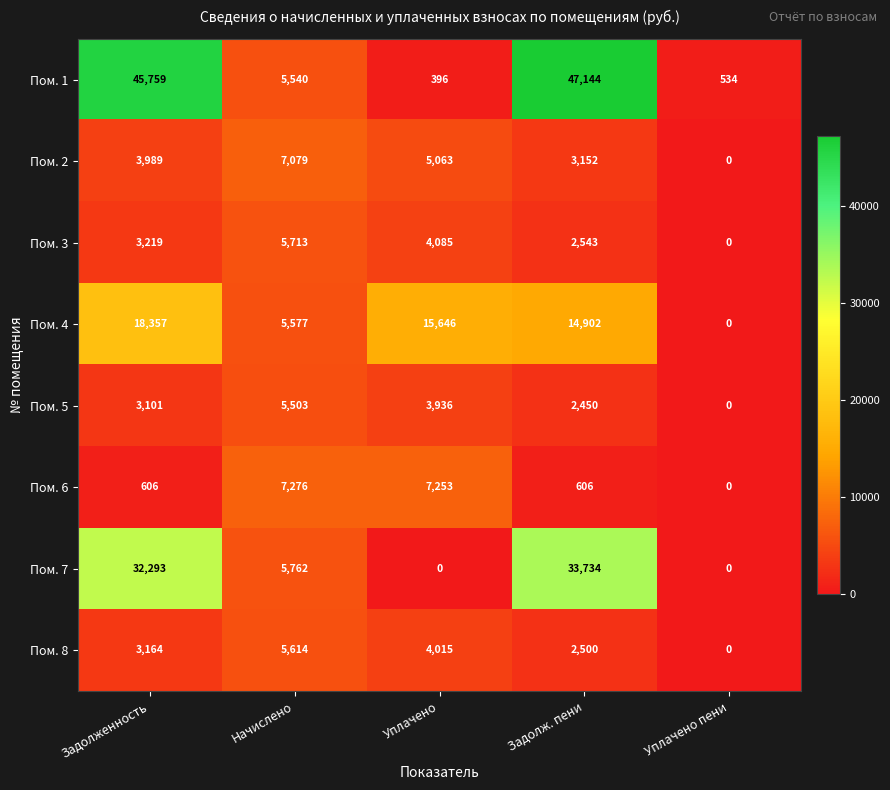

The Пом. 7 series shows -11308 at Уплачено. True or false?

False